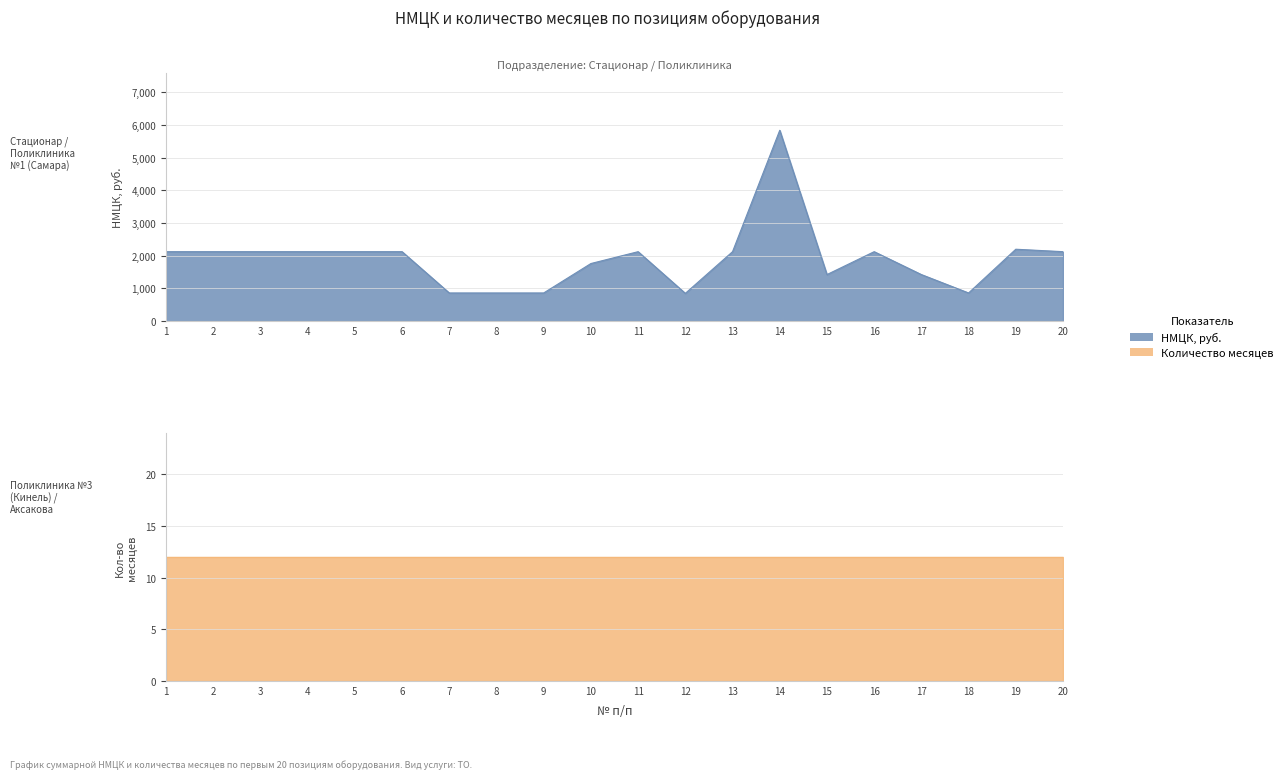

True or false: the data shows 3428.7 at 2.

False